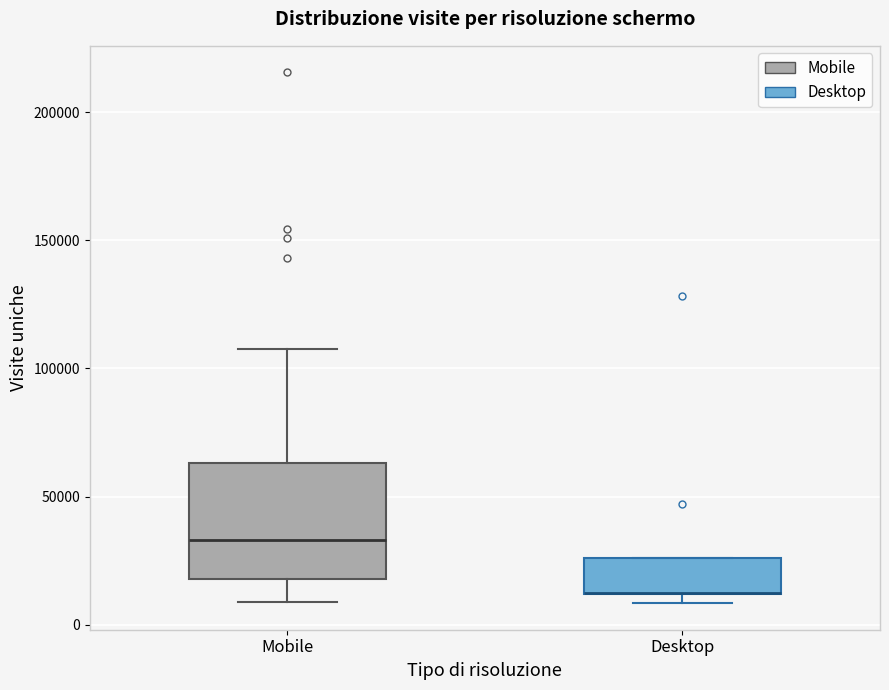

Reading left to right, read every box against the y-axis: the position of its median line, the range the box covers, and the ends of its whiskers. The values are not printed on the chart, so give them approximately, as read against the axis.

Mobile: median 35000, box 20000 to 65000, whiskers 10000 to 105000
Desktop: median 10000 (drawn on the box's lower edge), box 10000 to 25000, whiskers 10000 (just below the box's lower edge) to 25000